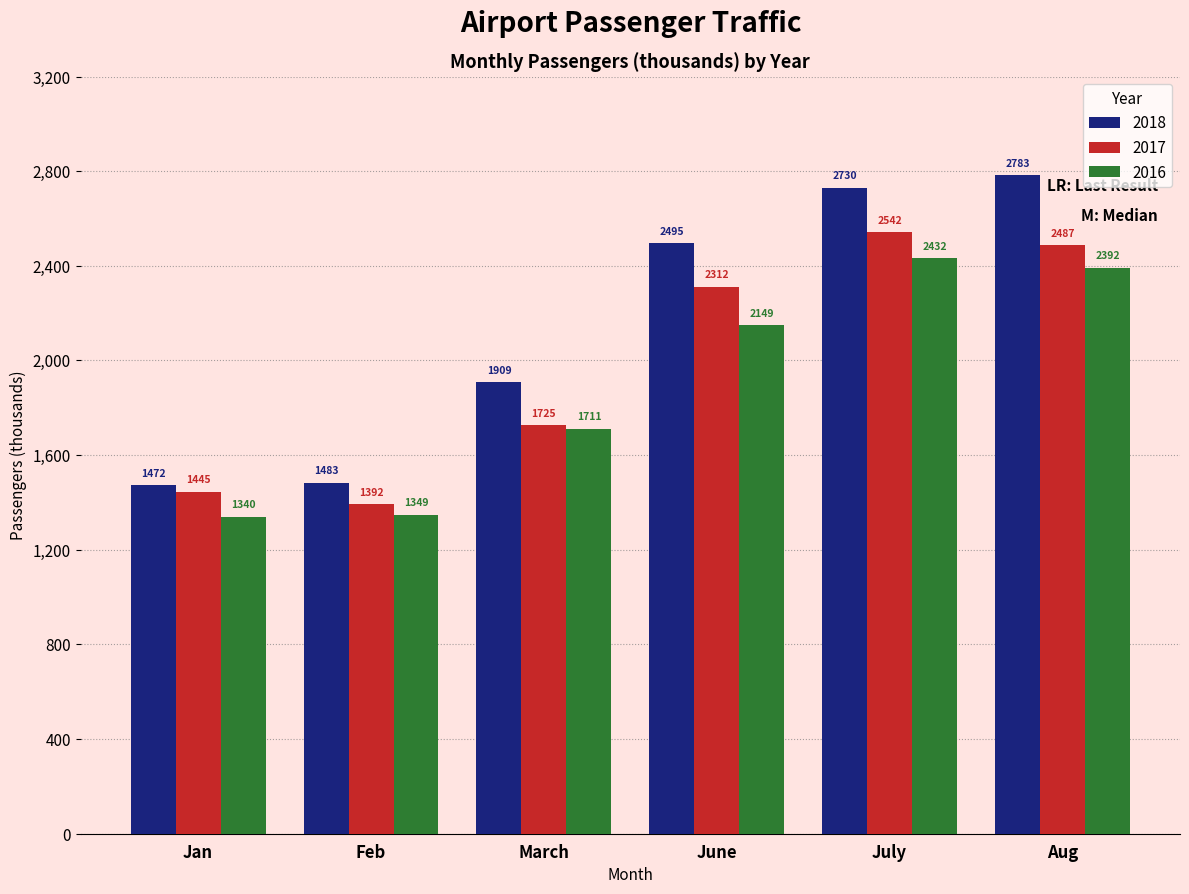

Read the 2016 value at Feb.

1348.8